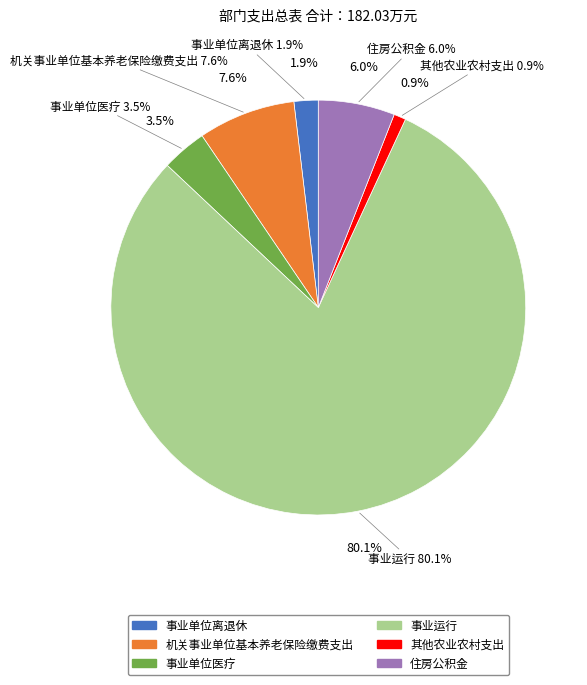

To the nearest percent, what portion does 机关事业单位基本养老保险缴费支出 represent?

8%